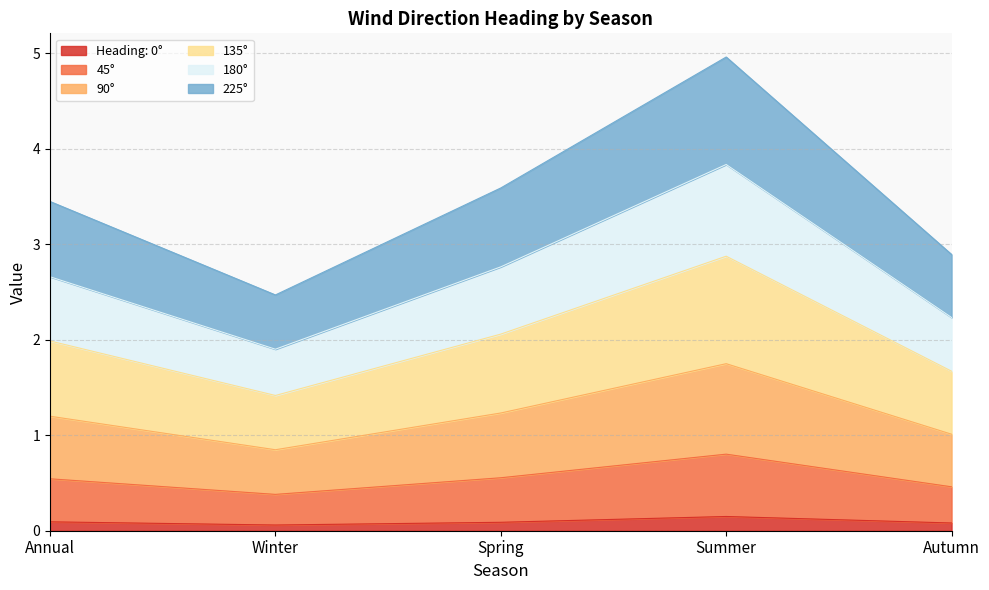

At which label does 135° reach its minimum?

Winter